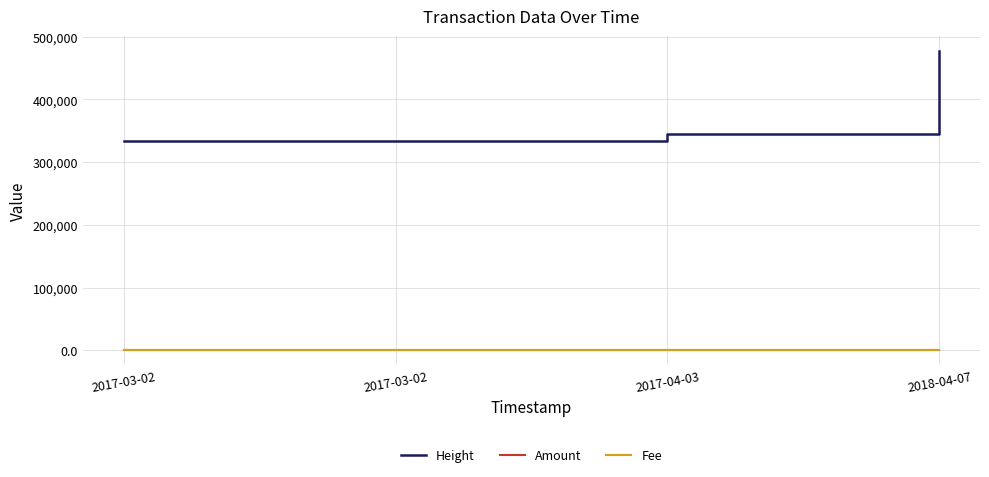

Does the chart display data point markers on the line(s)?

No